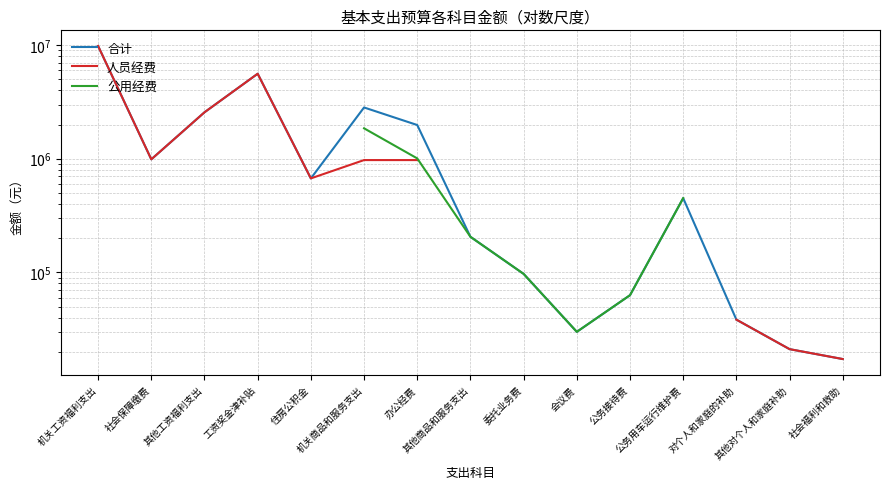

Which has a higher value, 办公经费 or 工资奖金津补贴?

工资奖金津补贴